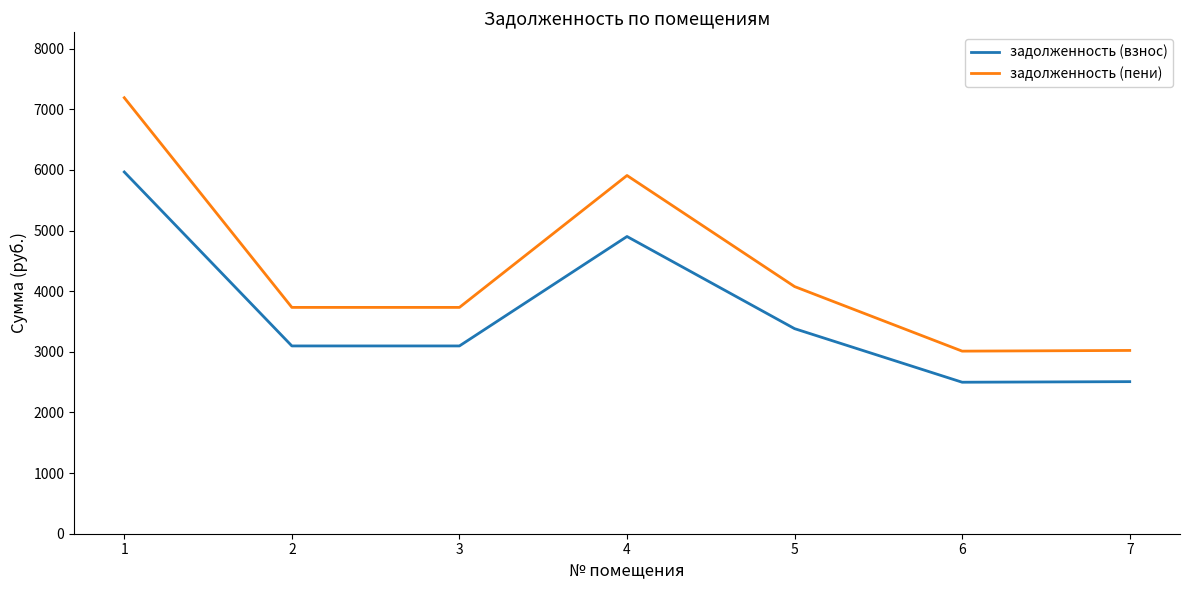

True or false: задолженность (пени) has more than 0 interior local peaks.

True